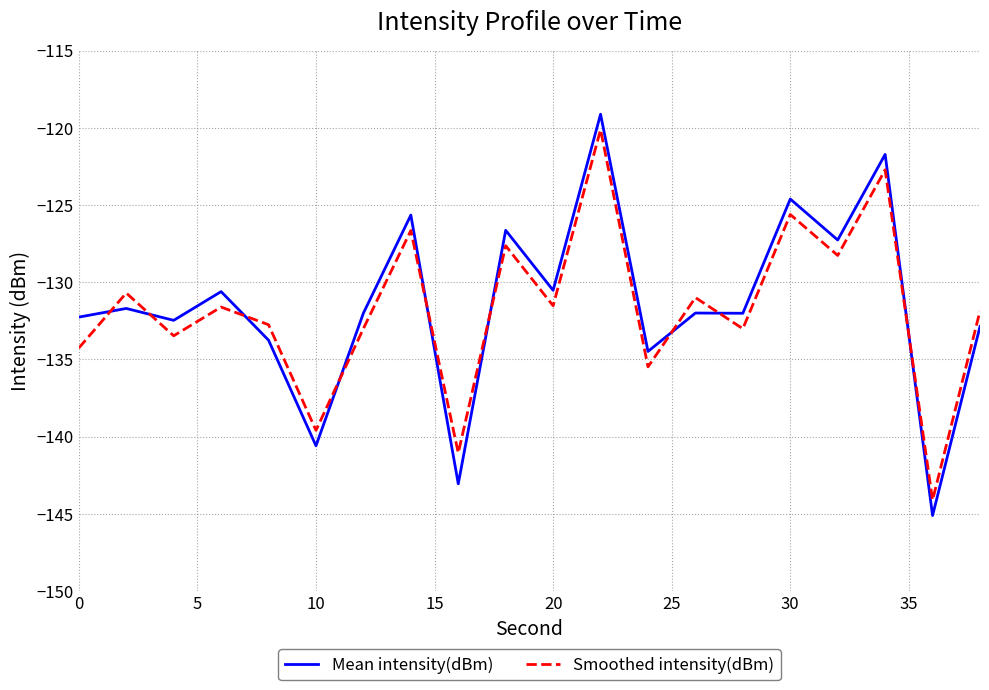

Which series has the largest range (max minus min)?

Mean intensity(dBm)